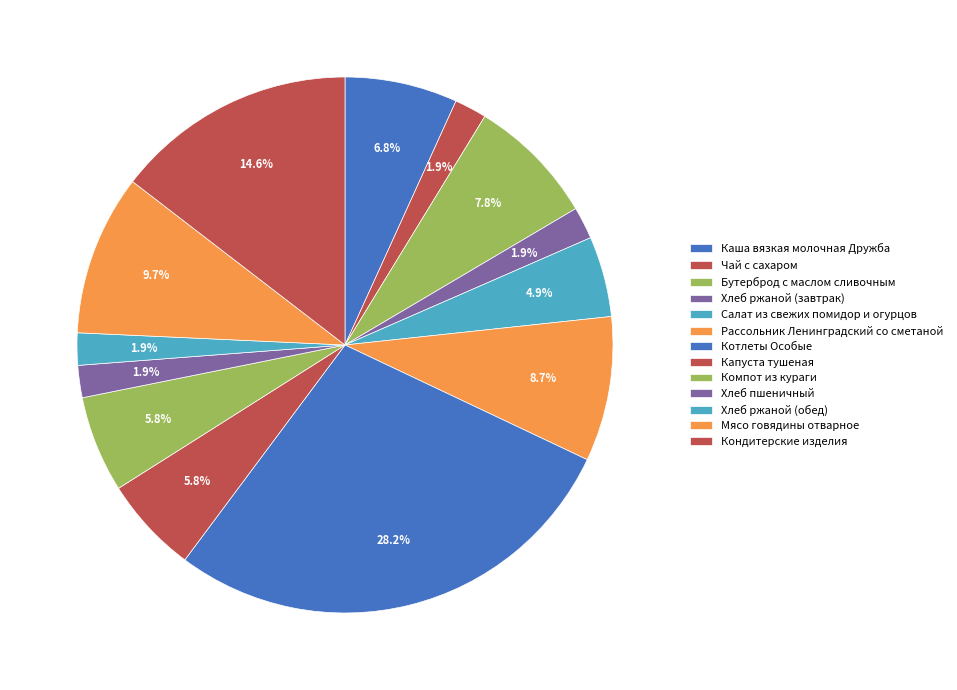

What is the largest slice in the pie chart?

Котлеты Особые